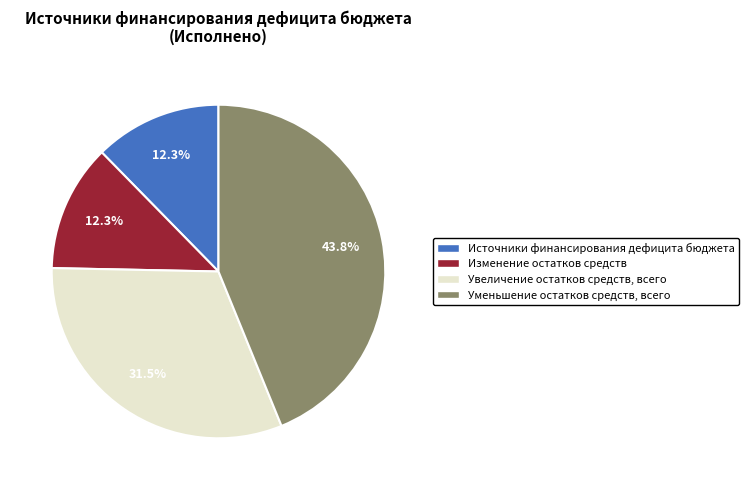

Does Источники финансирования дефицита бюджета account for over 50% of the chart?

No